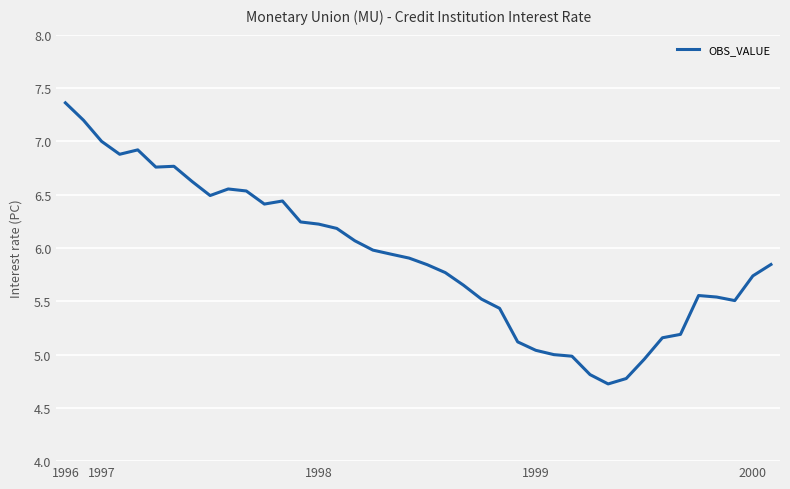

What is the difference between the maximum and minimum values?

2.6